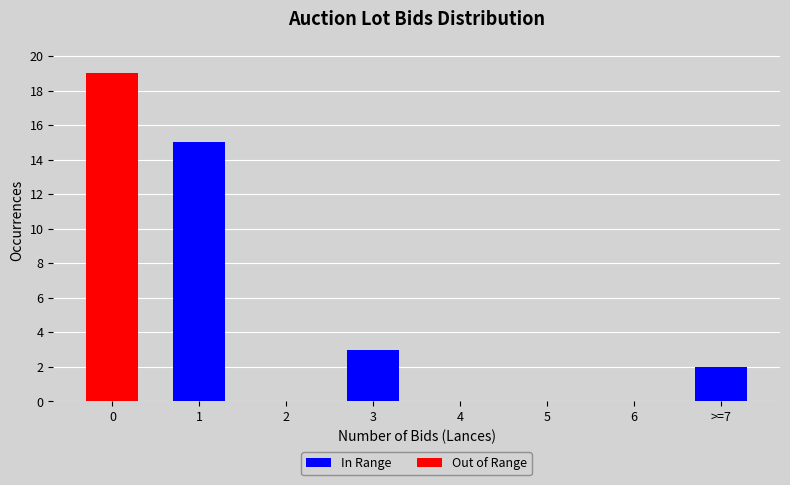

What is the difference between the maximum and minimum values in the Out of Range series?

19